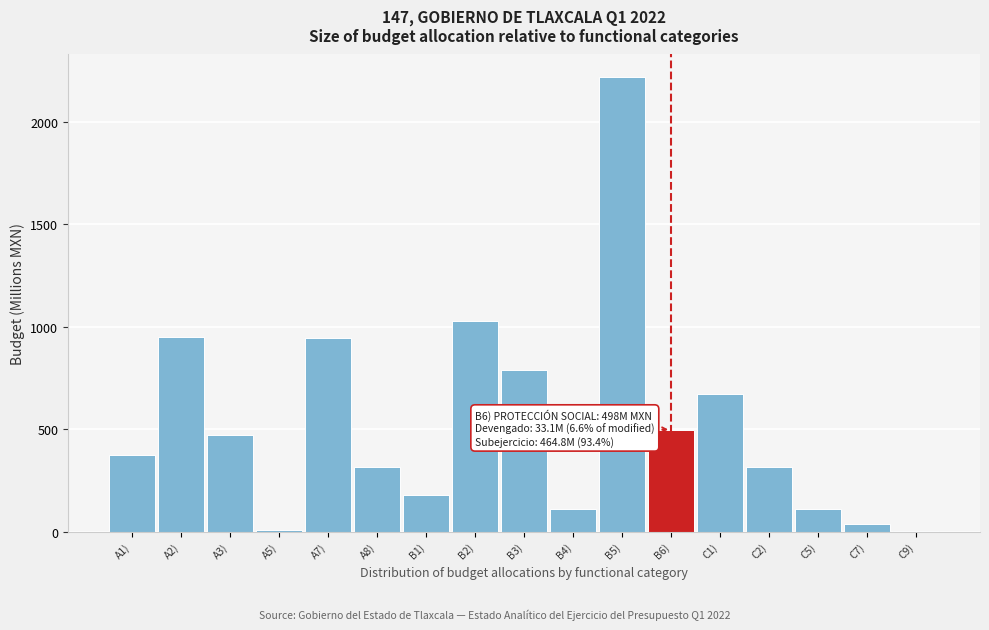

What is the change in value from B1) to B3)?

+610.1